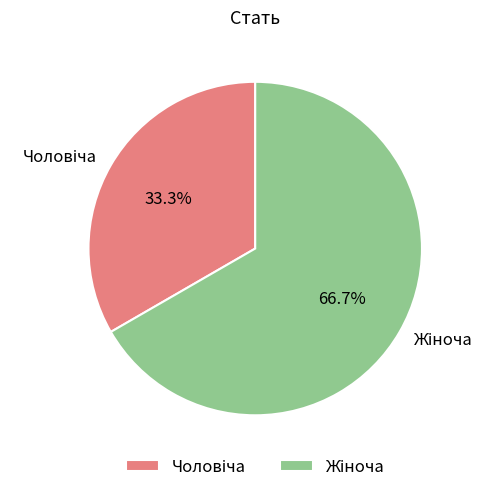

To the nearest percent, what portion does Жіноча represent?

67%